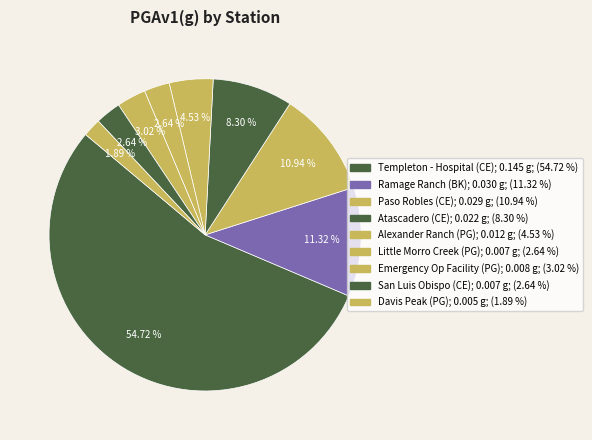

Rank the categories by value from lowest to highest.

Davis Peak (PG), Little Morro Creek (PG), San Luis Obispo (CE), Emergency Op Facility (PG), Alexander Ranch (PG), Atascadero (CE), Paso Robles (CE), Ramage Ranch (BK), Templeton - Hospital (CE)